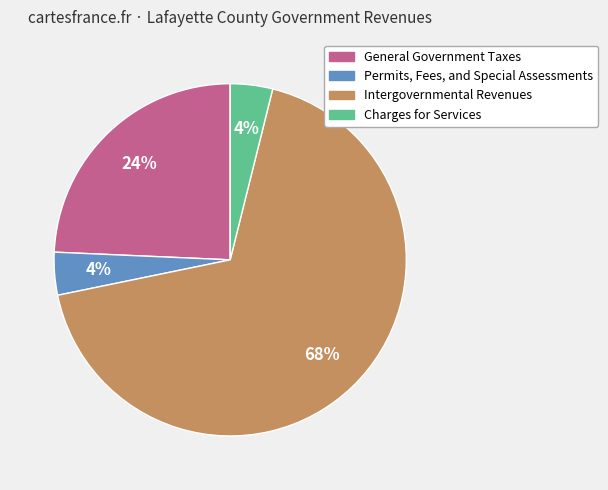

To the nearest percent, what is the difference between the largest and smallest slice percentages?

64%